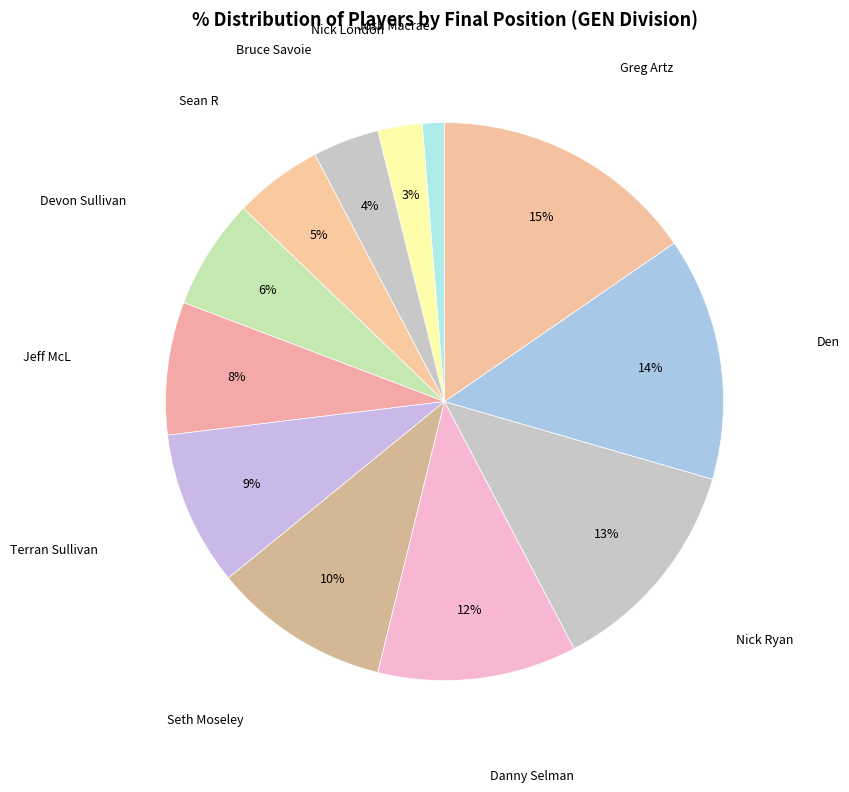

Rank the categories by value from highest to lowest.

Greg Artz, Den, Nick Ryan, Danny Selman, Seth Moseley, Terran Sullivan, Jeff McL, Devon Sullivan, Sean R, Bruce Savoie, Nick London, Josh Macrae